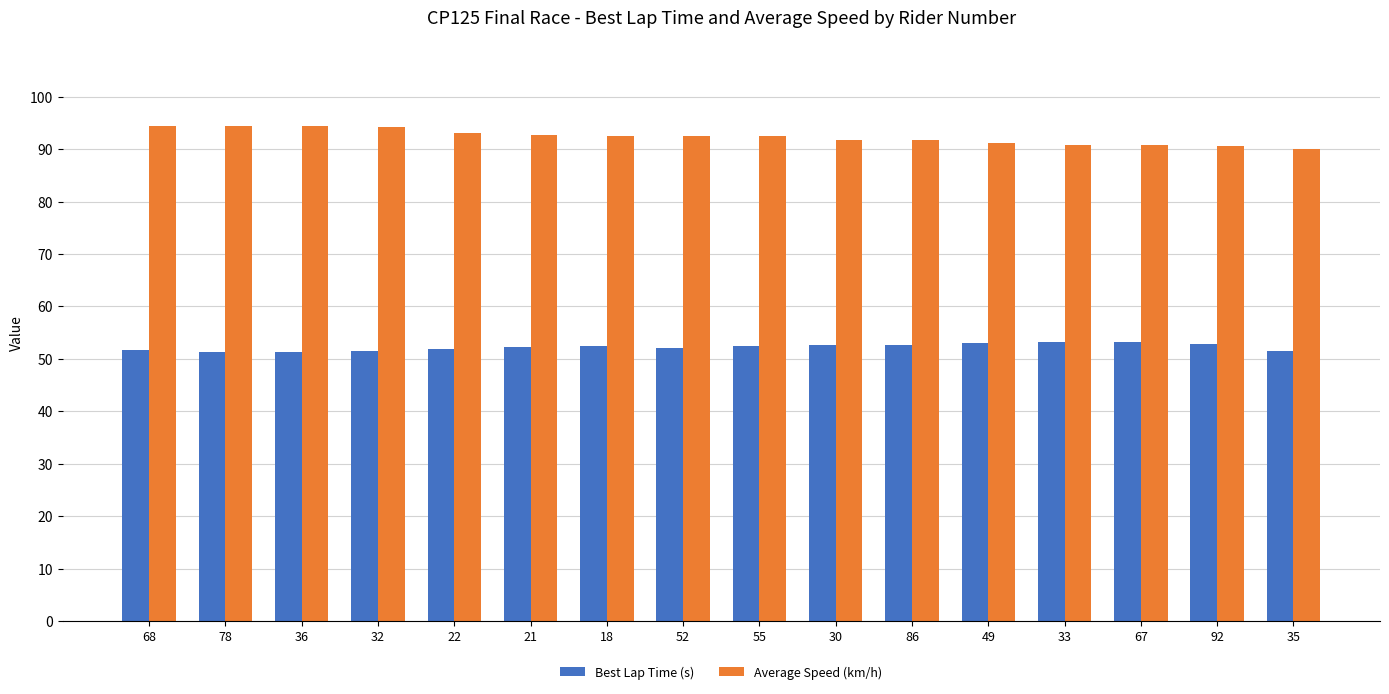

What are all the series names shown in the legend?

Best Lap Time (s), Average Speed (km/h)